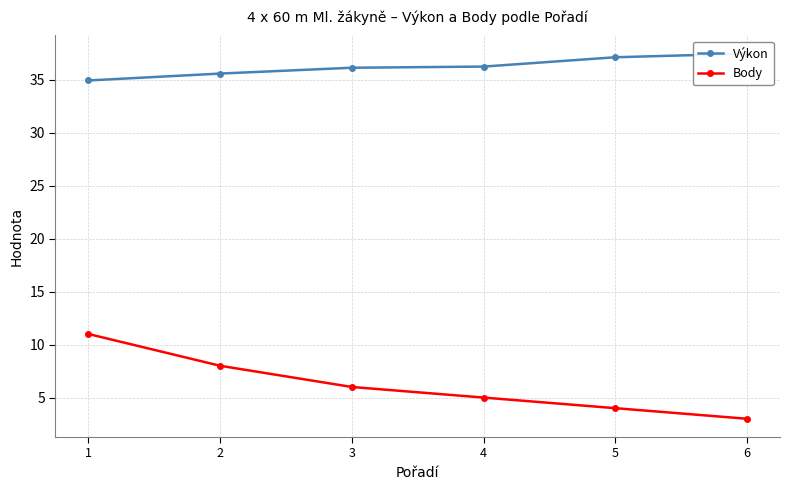

True or false: Body and Výkon cross at least once.

False